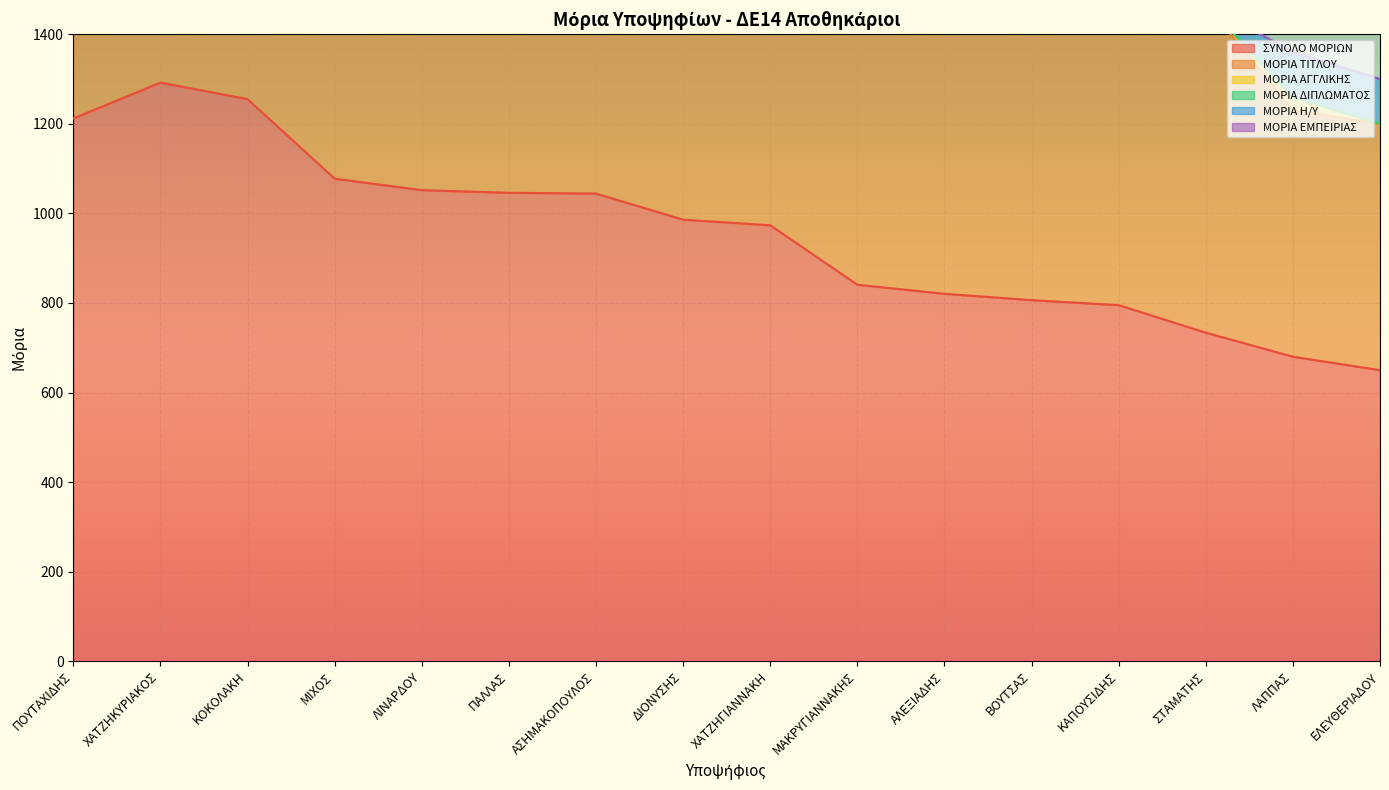

What is the difference between the second highest and second lowest values in the ΜΟΡΙΑ ΕΜΠΕΙΡΙΑΣ series?

50.0